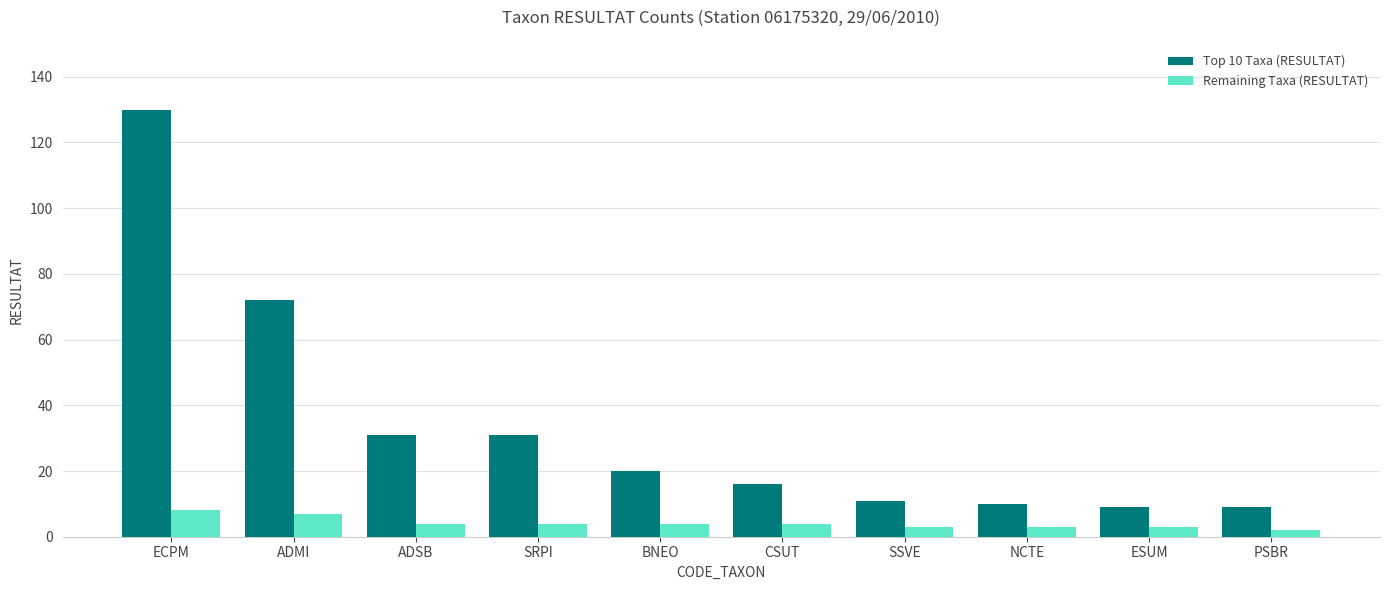

What is the value of the Remaining Taxa (RESULTAT) bar at the 7th from the left?

3